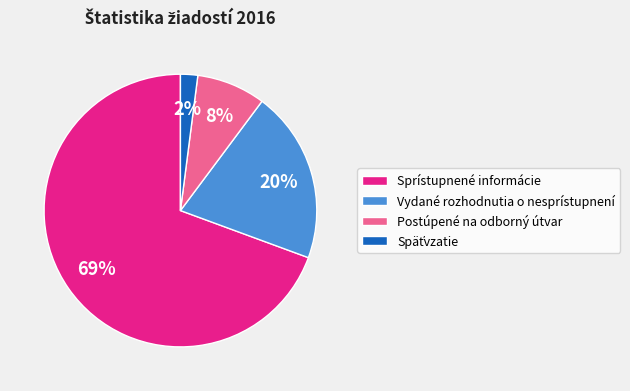

Is the sum of Vydané rozhodnutia o nesprístupnení and Sprístupnené informácie greater than half?

Yes